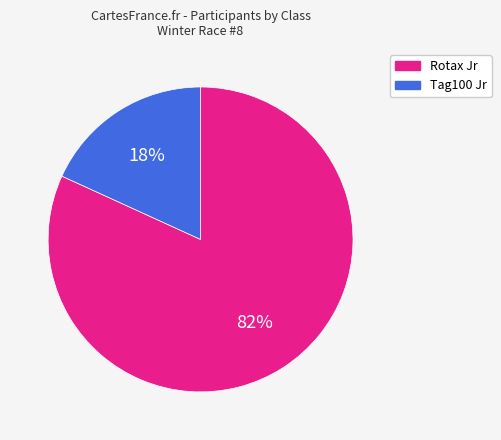

What percentage is the Tag100 Jr slice, to the nearest percent?

18%